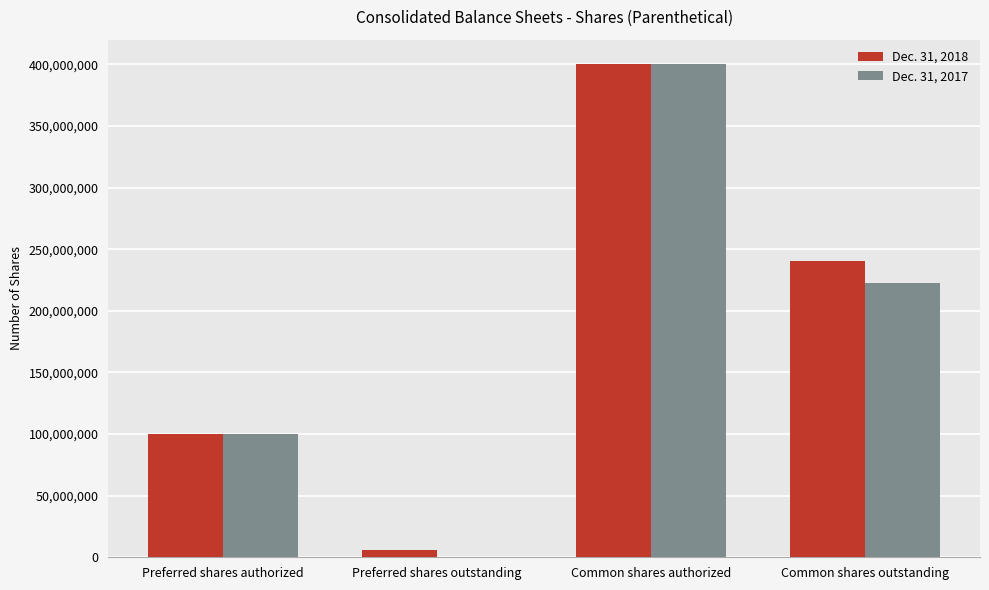

Count the Dec. 31, 2017 values in the range 100000000 to 400000000.

3